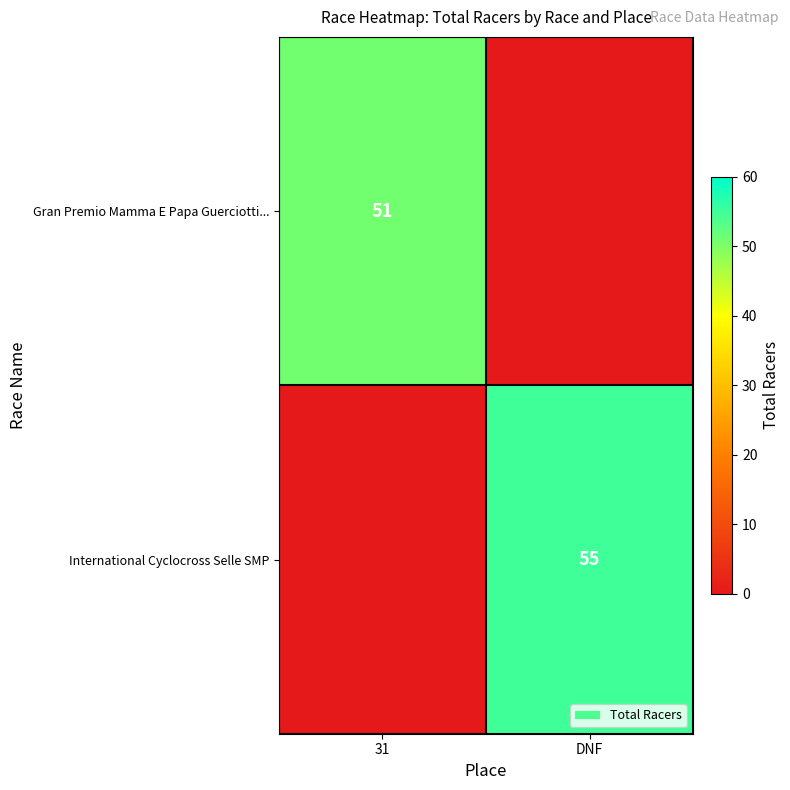

True or false: Gran Premio Mamma E Papa Guerciotti... has a value of 91 at 31.

False